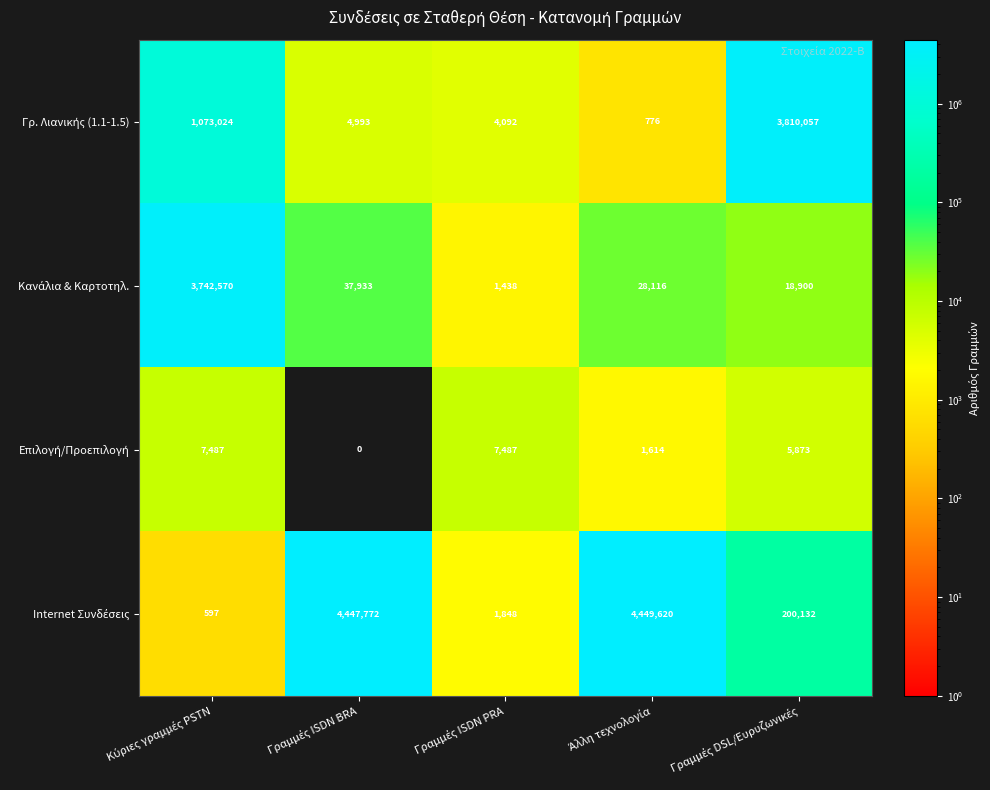

At how many categories does at least one series exceed 3277836?

4